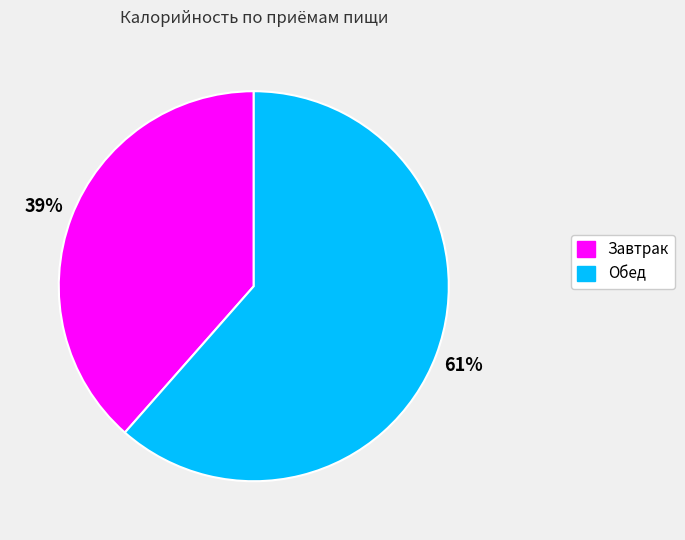

How many slices are in this pie chart?

2